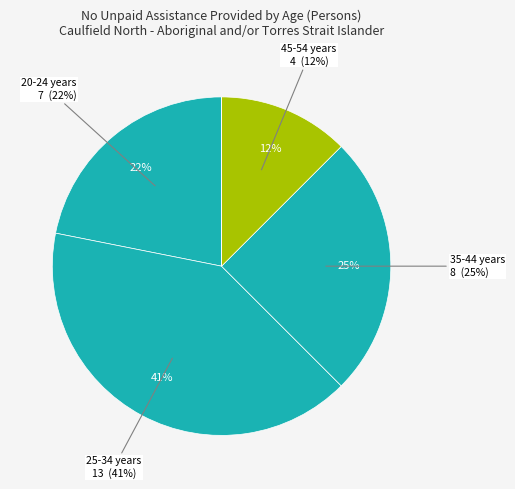

Which has a higher value, 65 years and over or 35-44 years?

35-44 years